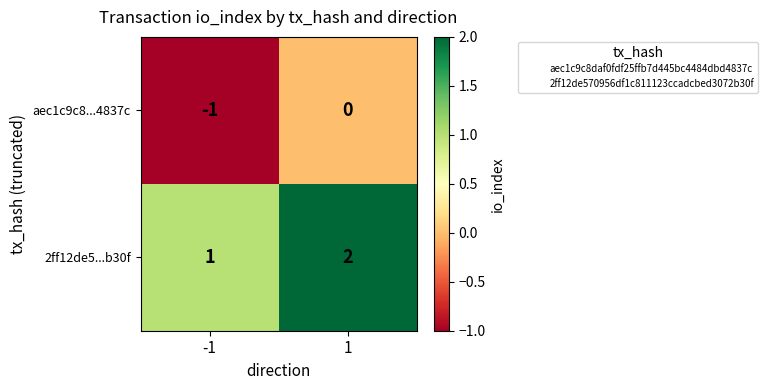

Reading right to left, transcribe all the data shown in this chart.

aec1c9c8...4837c: 0	-1
2ff12de5...b30f: 2	1